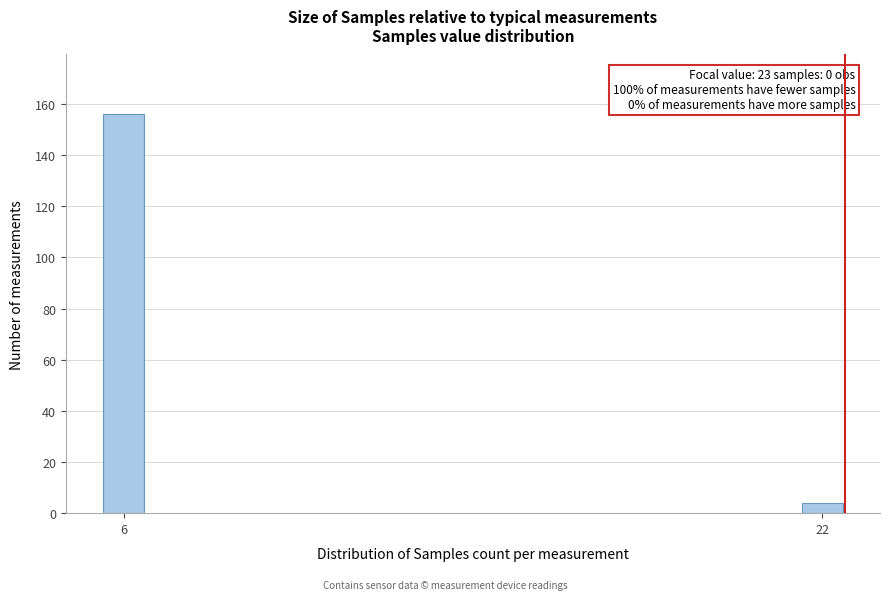

Reading left to right, what are all the values shown in this chart?

6=156	22=4